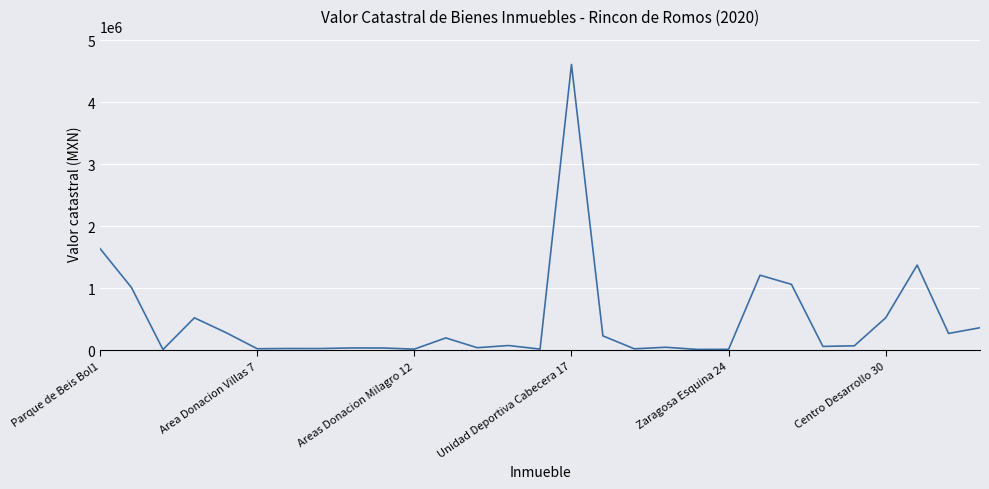

What is the maximum value shown in the chart?

4607440.0